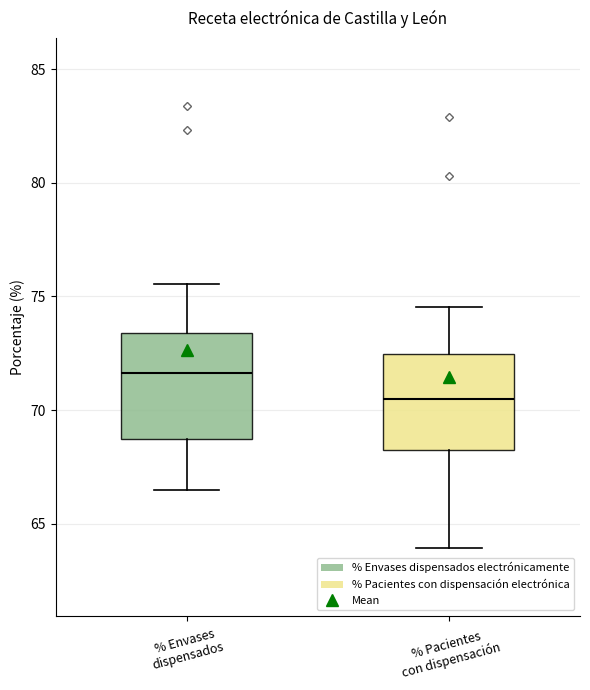

Which box has the highest median line?

% Envases dispensados